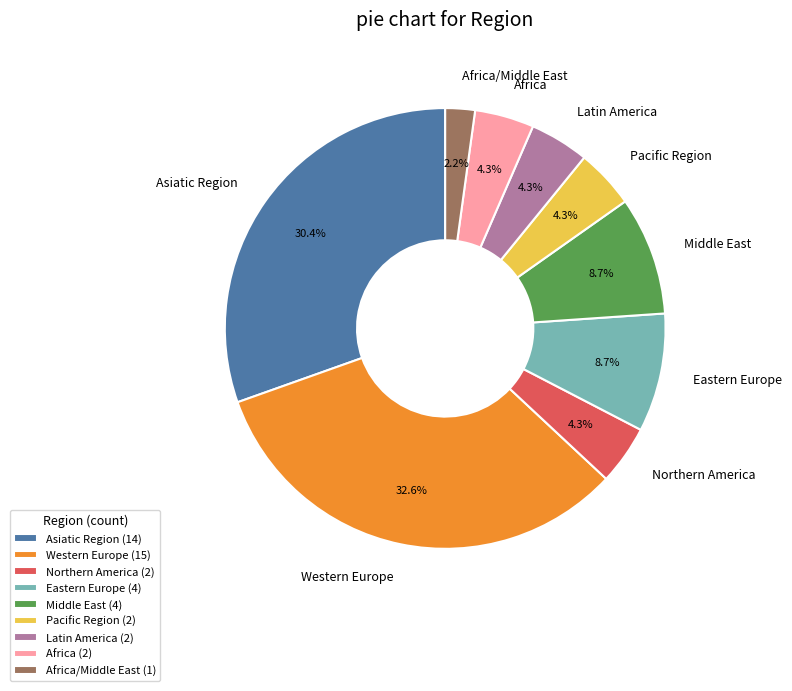

Which slice is the largest?

Western Europe